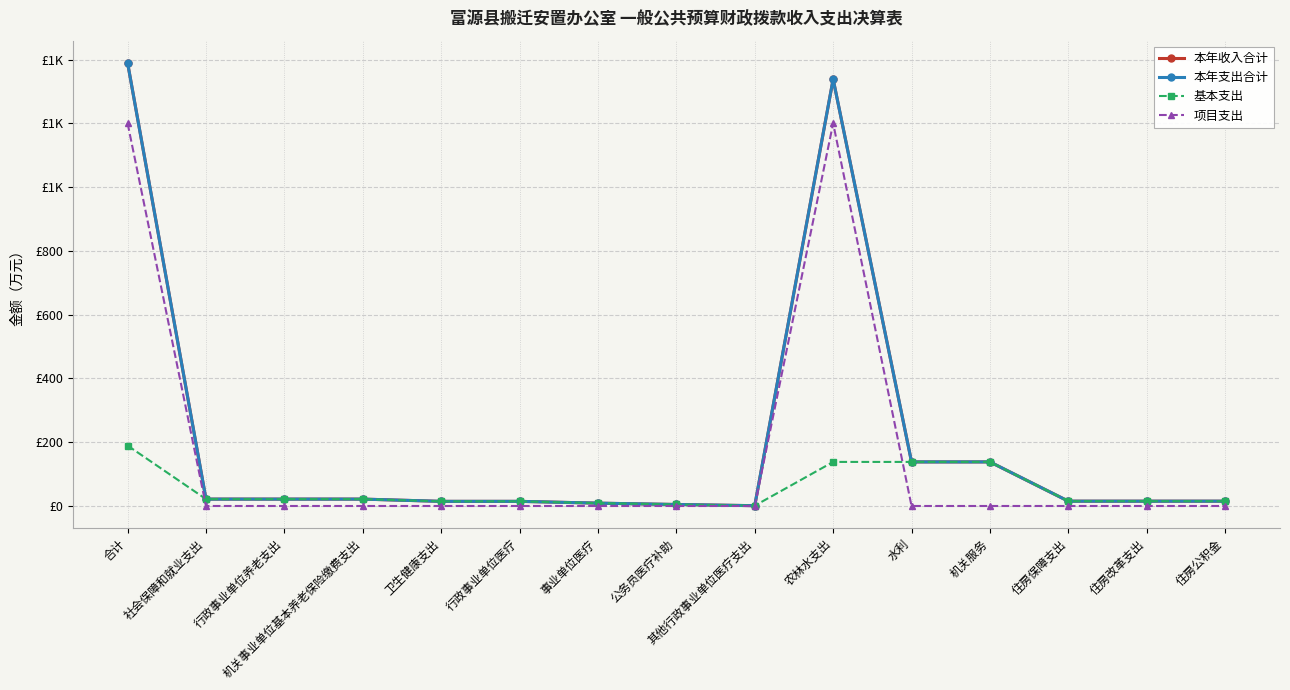

Between 合计 and 水利, which series saw the biggest shift?

本年收入合计